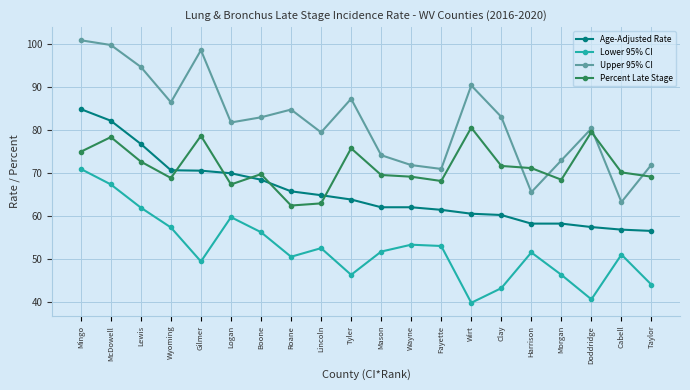

Where is Age-Adjusted Rate nearest to the value 70?

Logan